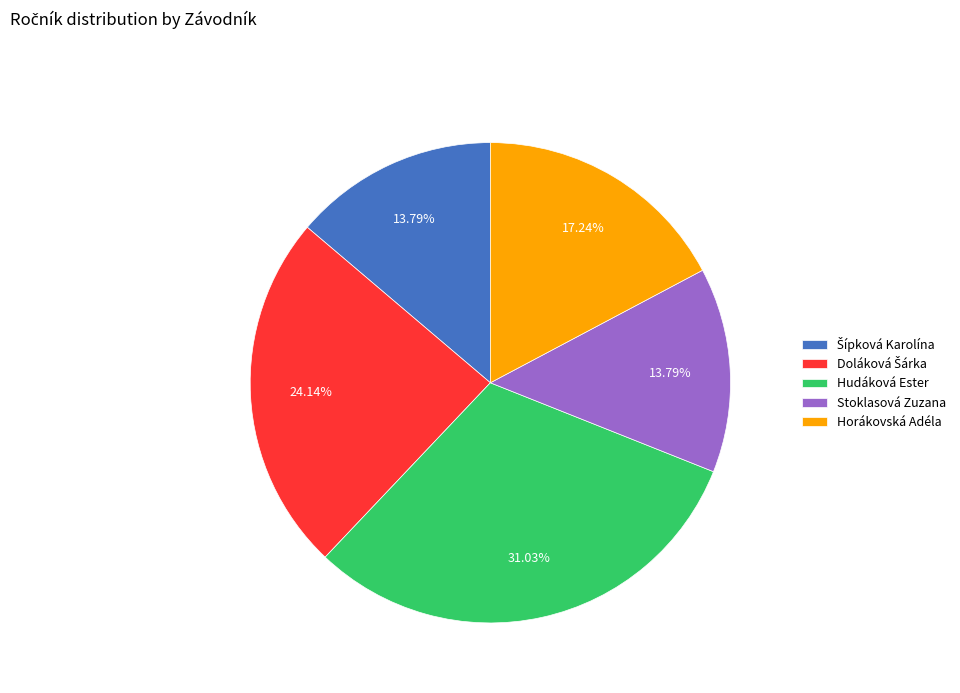

Is it true that Horákovská Adéla is 17% of the pie?

True